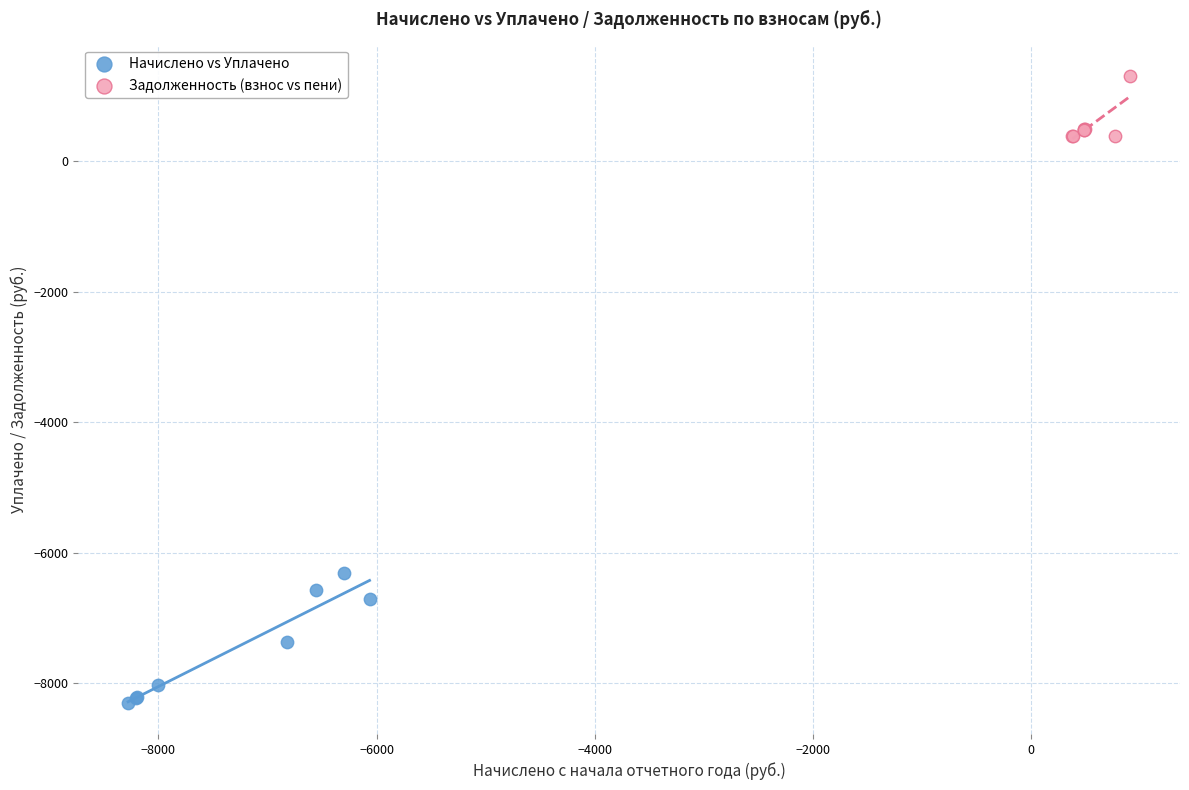

Which series reaches the minimum Y coordinate?

Начислено vs Уплачено